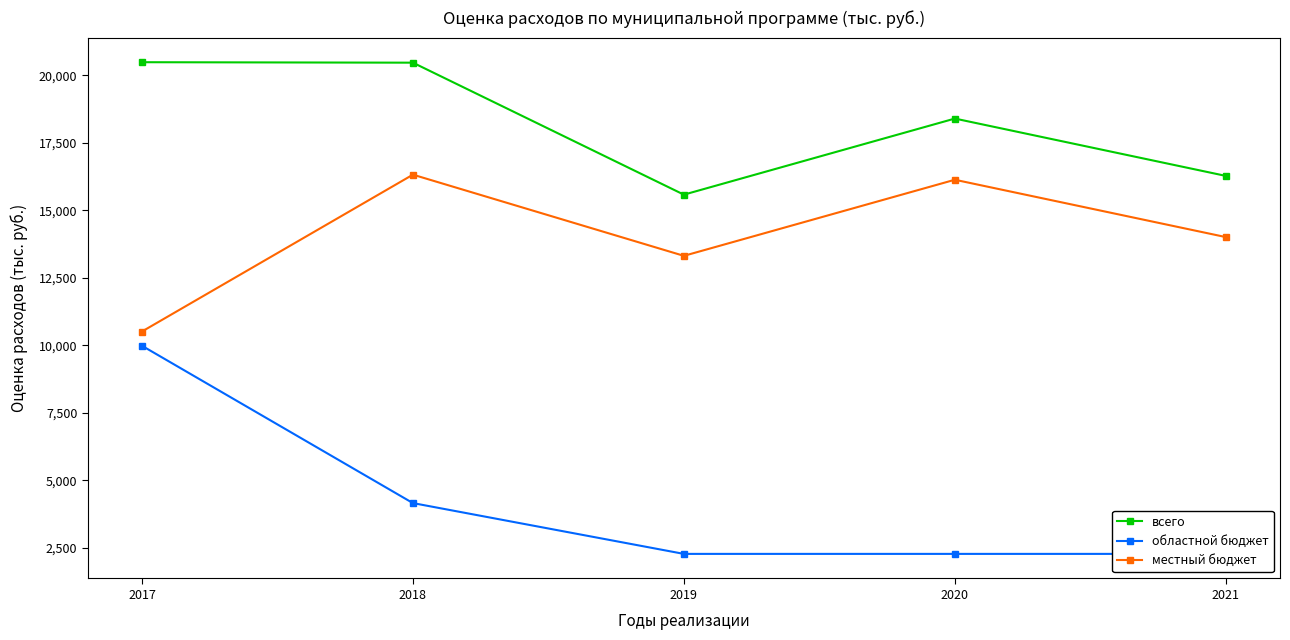

Reading left to right, what are all the values shown in this chart?

всего: 20489.5	20472.4	15581.0	18401.0	16276.0
областной бюджет: 9981.2	4150.4	2267.7	2267.7	2267.7
местный бюджет: 10508.3	16322.0	13313.3	16133.3	14008.3